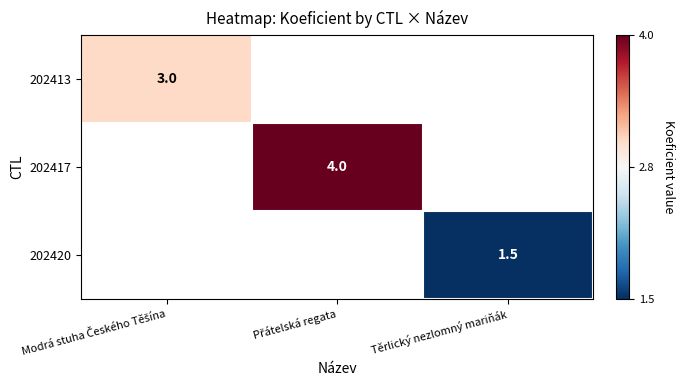

At how many categories does at least one series exceed 3?

1